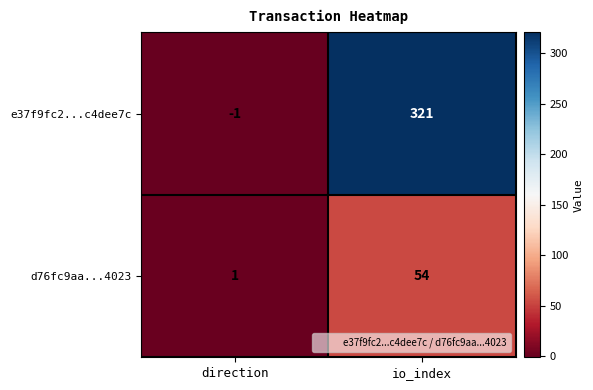

What is the approximate value of d76fc9aa...4023 at io_index, to the nearest 10?

50